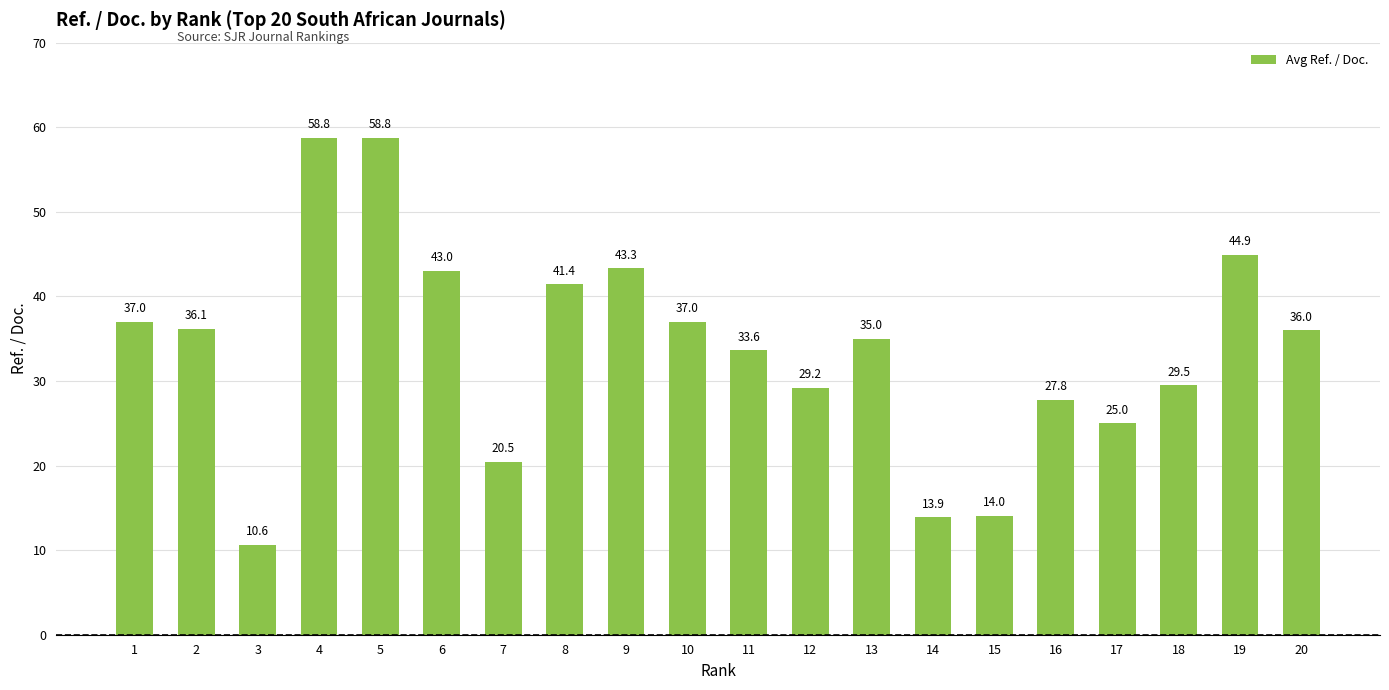

What is the difference between the maximum and minimum values?

48.2